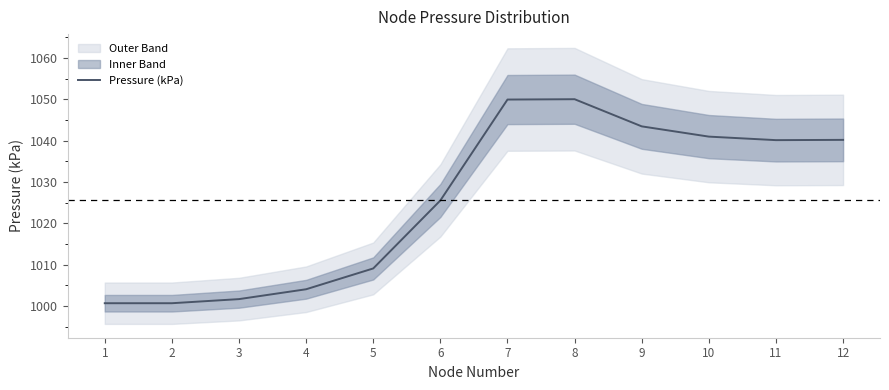

Where is the first local maximum?

8